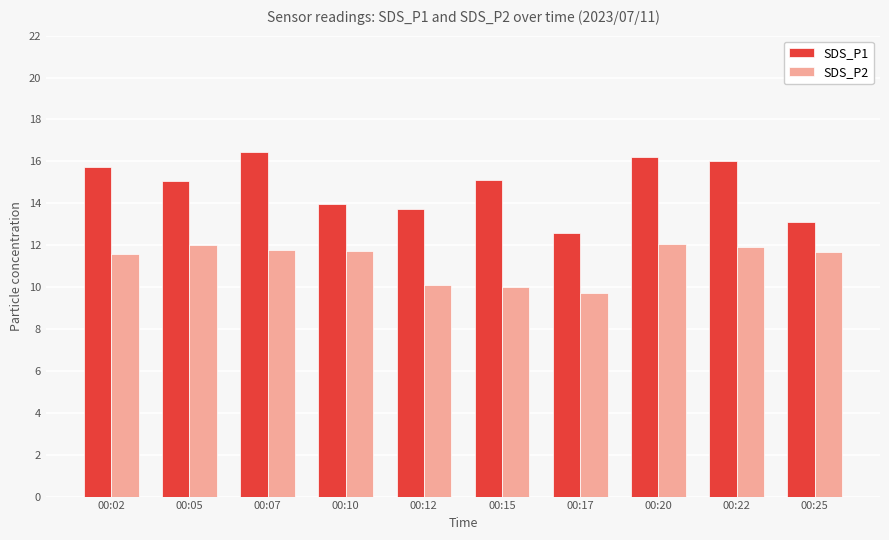

What is the difference between the second highest and second lowest values in the SDS_P1 series?

3.1